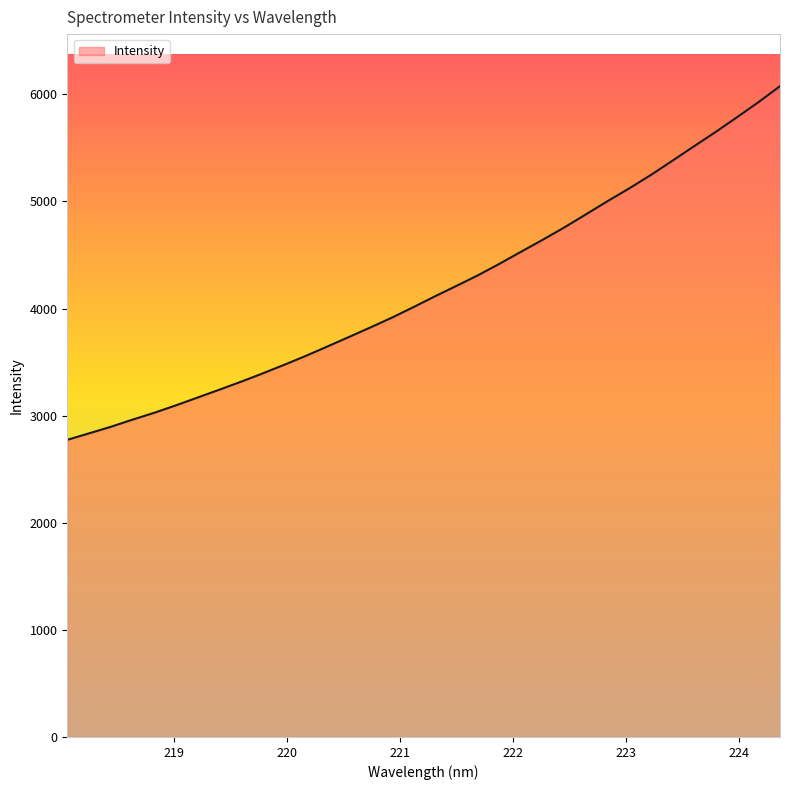

What is the smallest value displayed?

2774.3